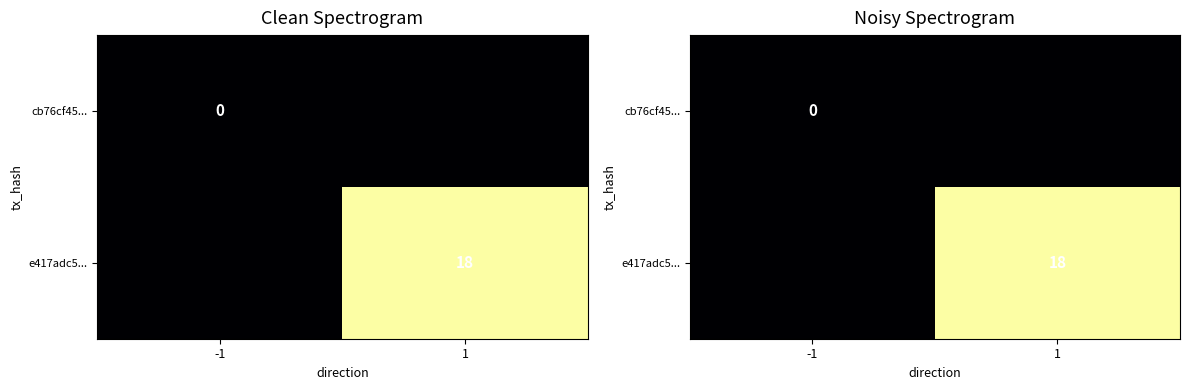

What is the maximum value shown in the chart?

18